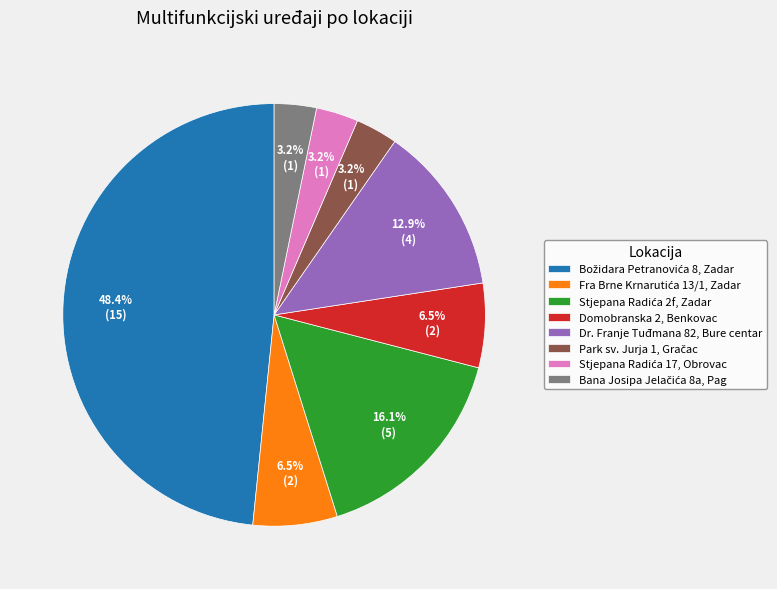

Is there a majority slice in this chart?

No